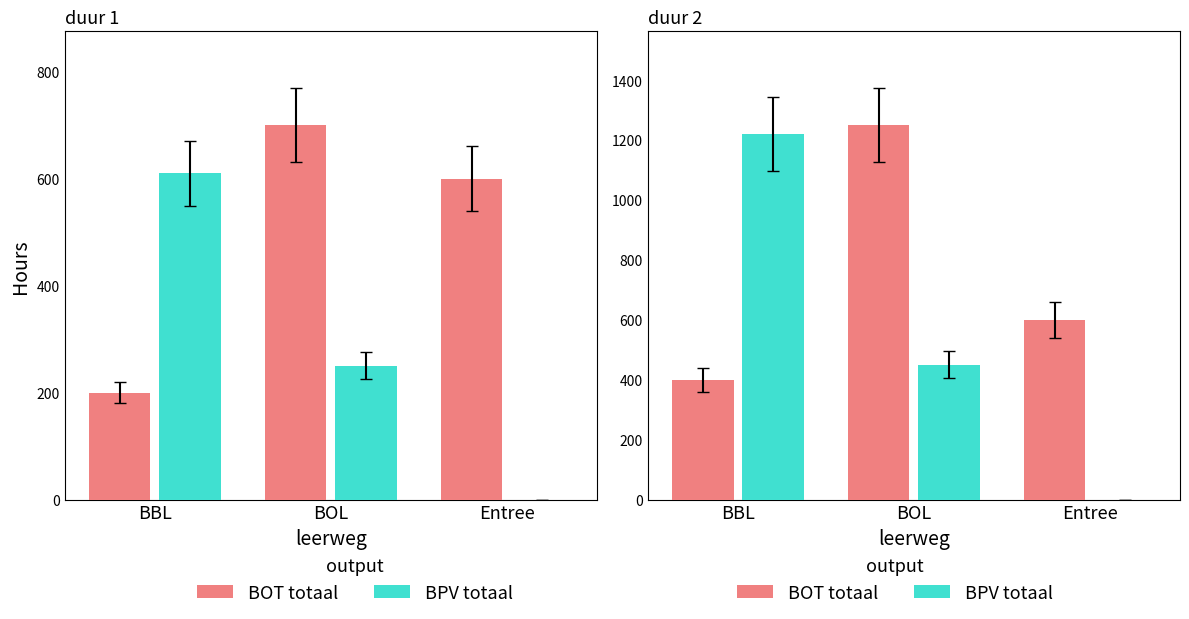

What is the difference between the maximum and minimum values in the BPV totaal series?

1220